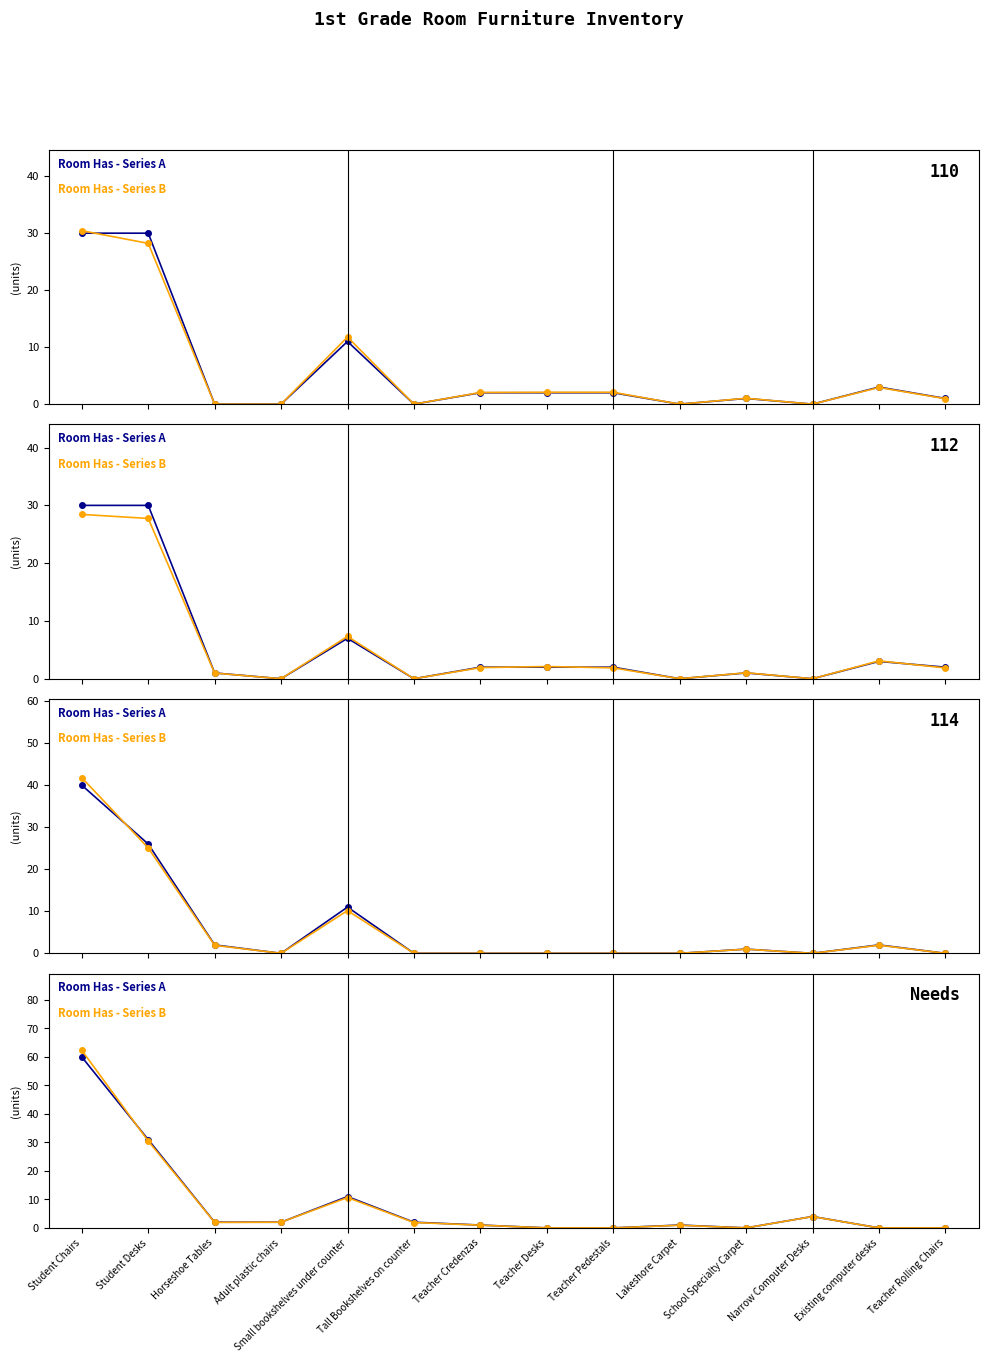

How many values in the Has (Series B) series are below 1?

7